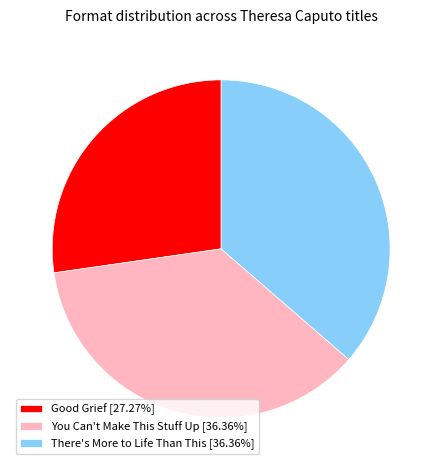

How many slices are in this pie chart?

3